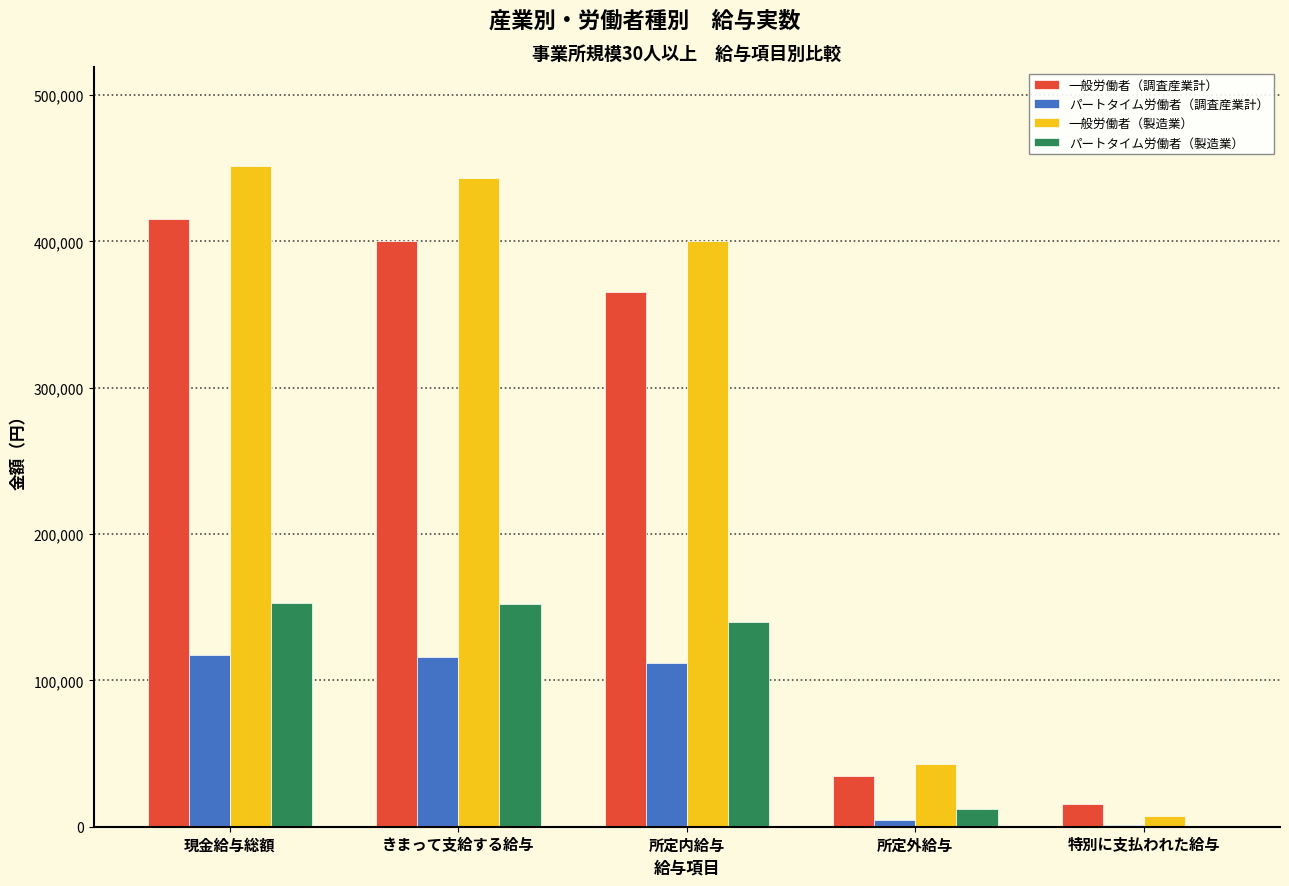

Which series changed the most between 現金給与総額 and 所定外給与?

一般労働者（製造業）